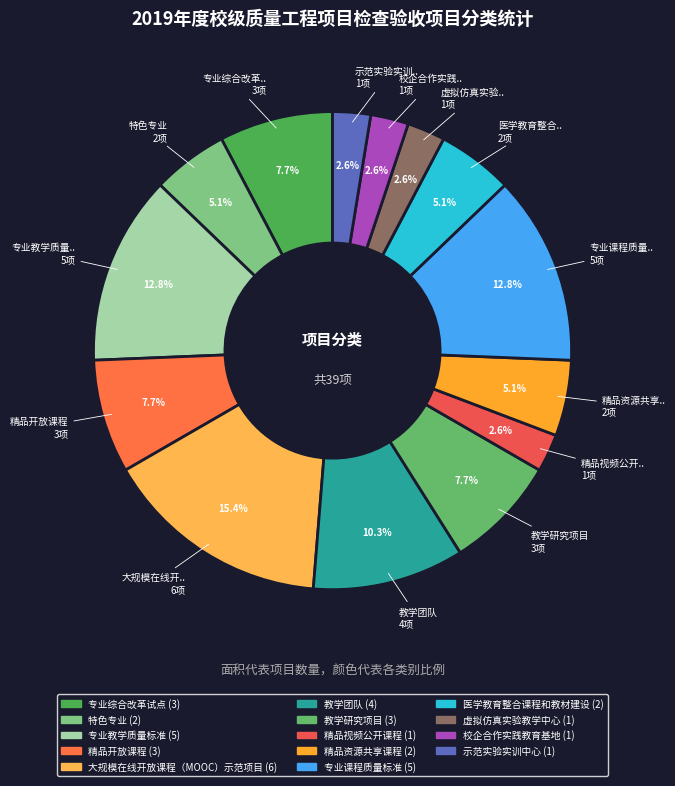

What percentage do 医学教育整合课程和教材建设 and 精品开放课程 together represent?

12.8%